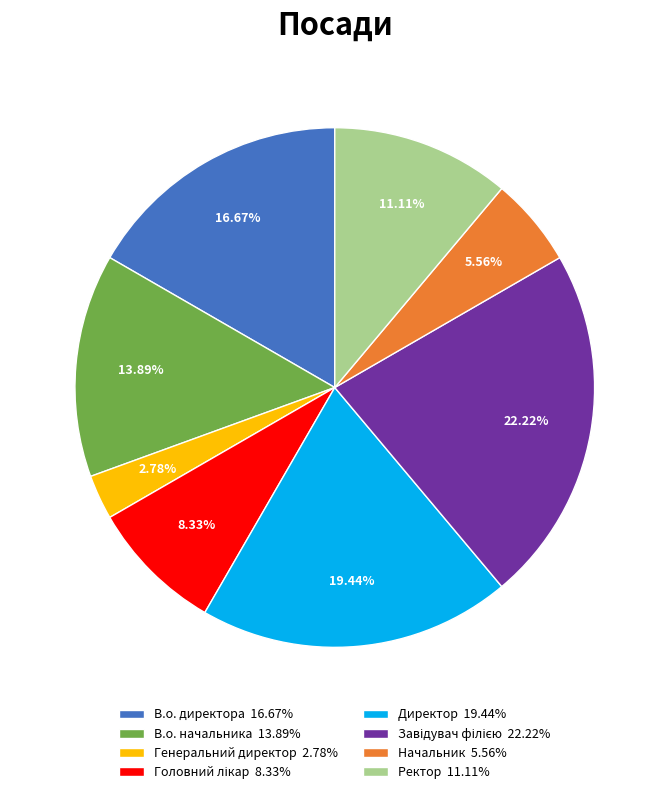

Approximately how many times larger is the value at В.о. директора 16.67% compared to Ректор 11.11%?

1.5